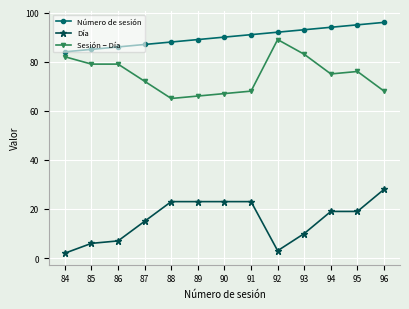

Which series has the largest total across all categories?

Número de sesión